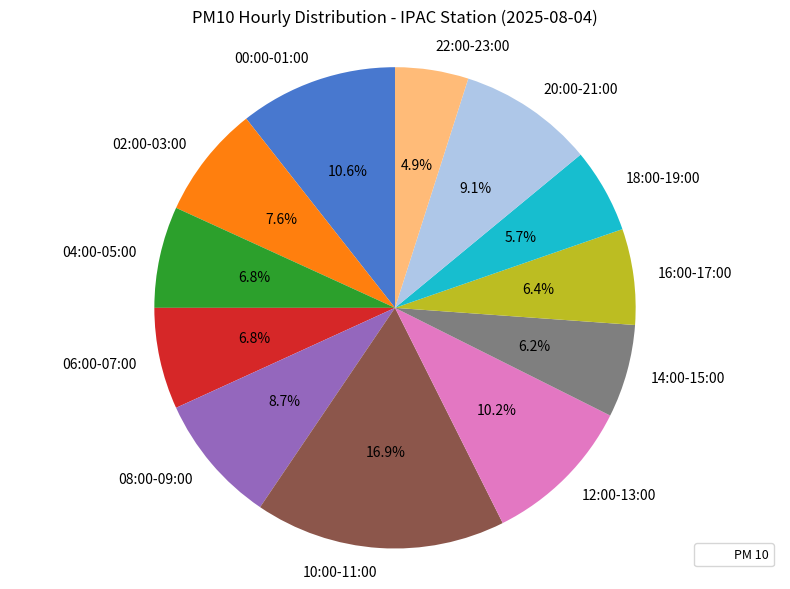

Is there a majority slice in this chart?

No